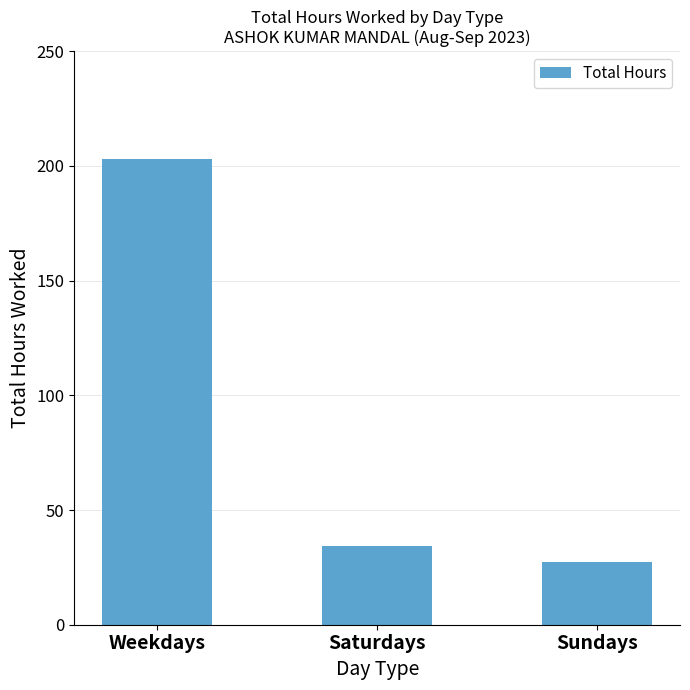

The chart shows a value of 90.1 at Weekdays. True or false?

False